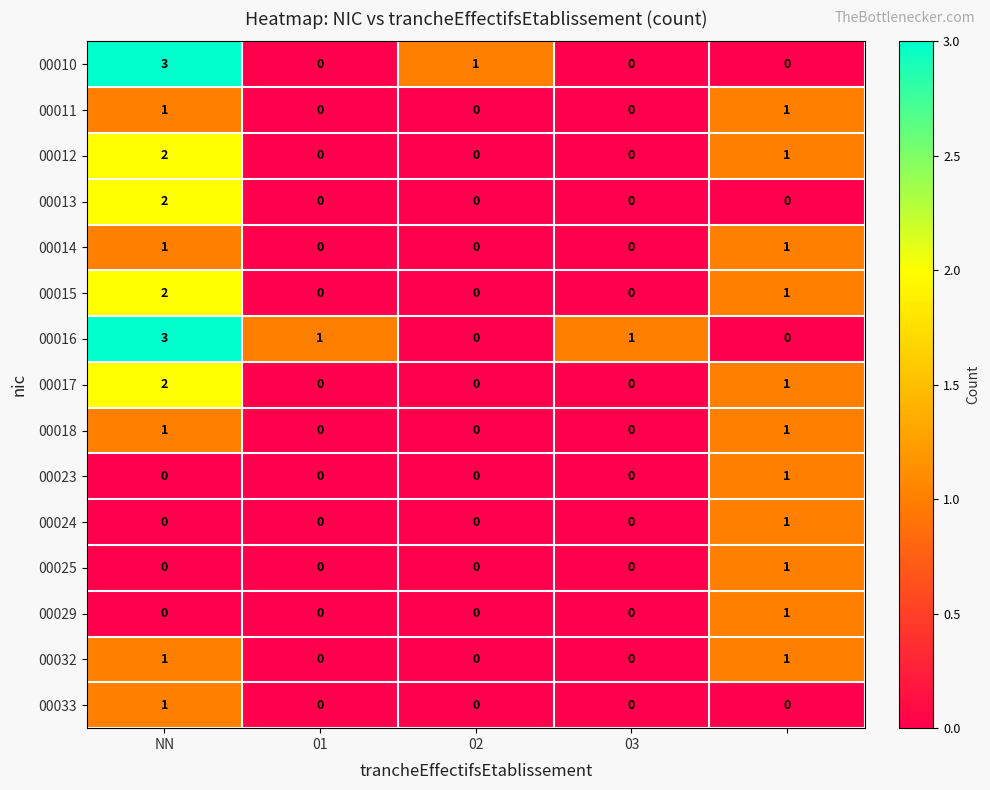

What is the greatest value displayed?

3